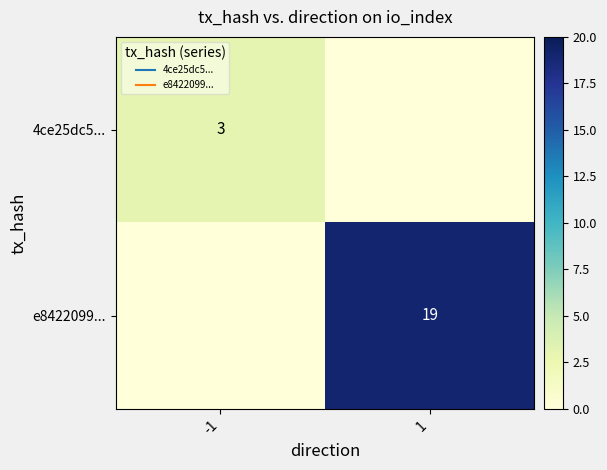

At which category is the sum across all series the highest?

1